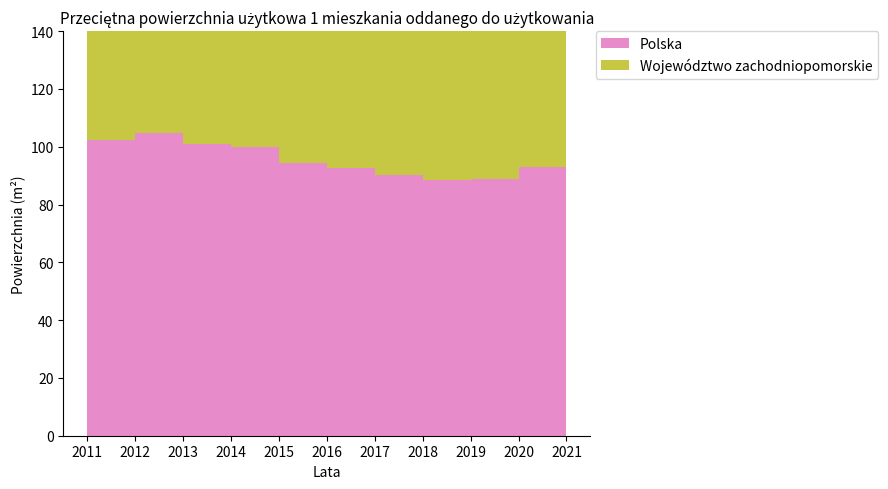

Reading left to right, transcribe all the data shown in this chart.

Polska: 107.1	102.4	104.6	100.9	99.8	94.5	92.7	90.3	88.6	88.7	92.9
Województwo zachodniopomorskie: 96.9	94.0	103.2	95.8	96.4	86.9	83.3	78.9	75.0	77.9	79.8